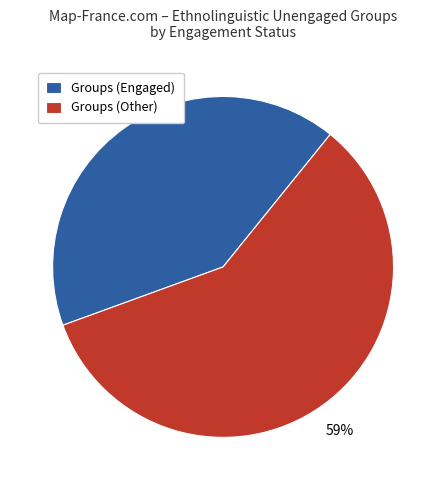

Which slice is the smallest?

Groups (Engaged)